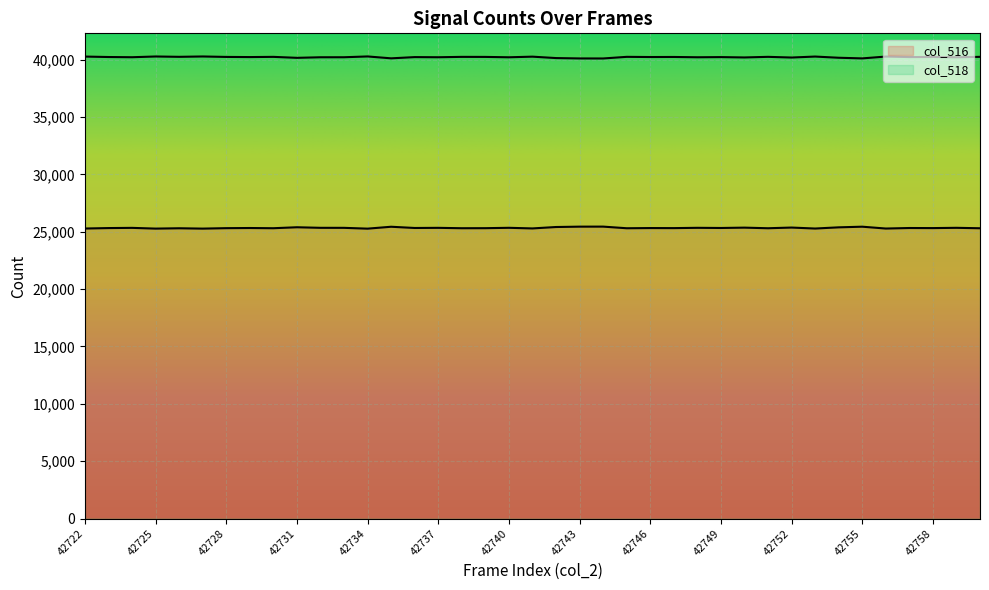

Does the chart display data point markers on the line(s)?

No